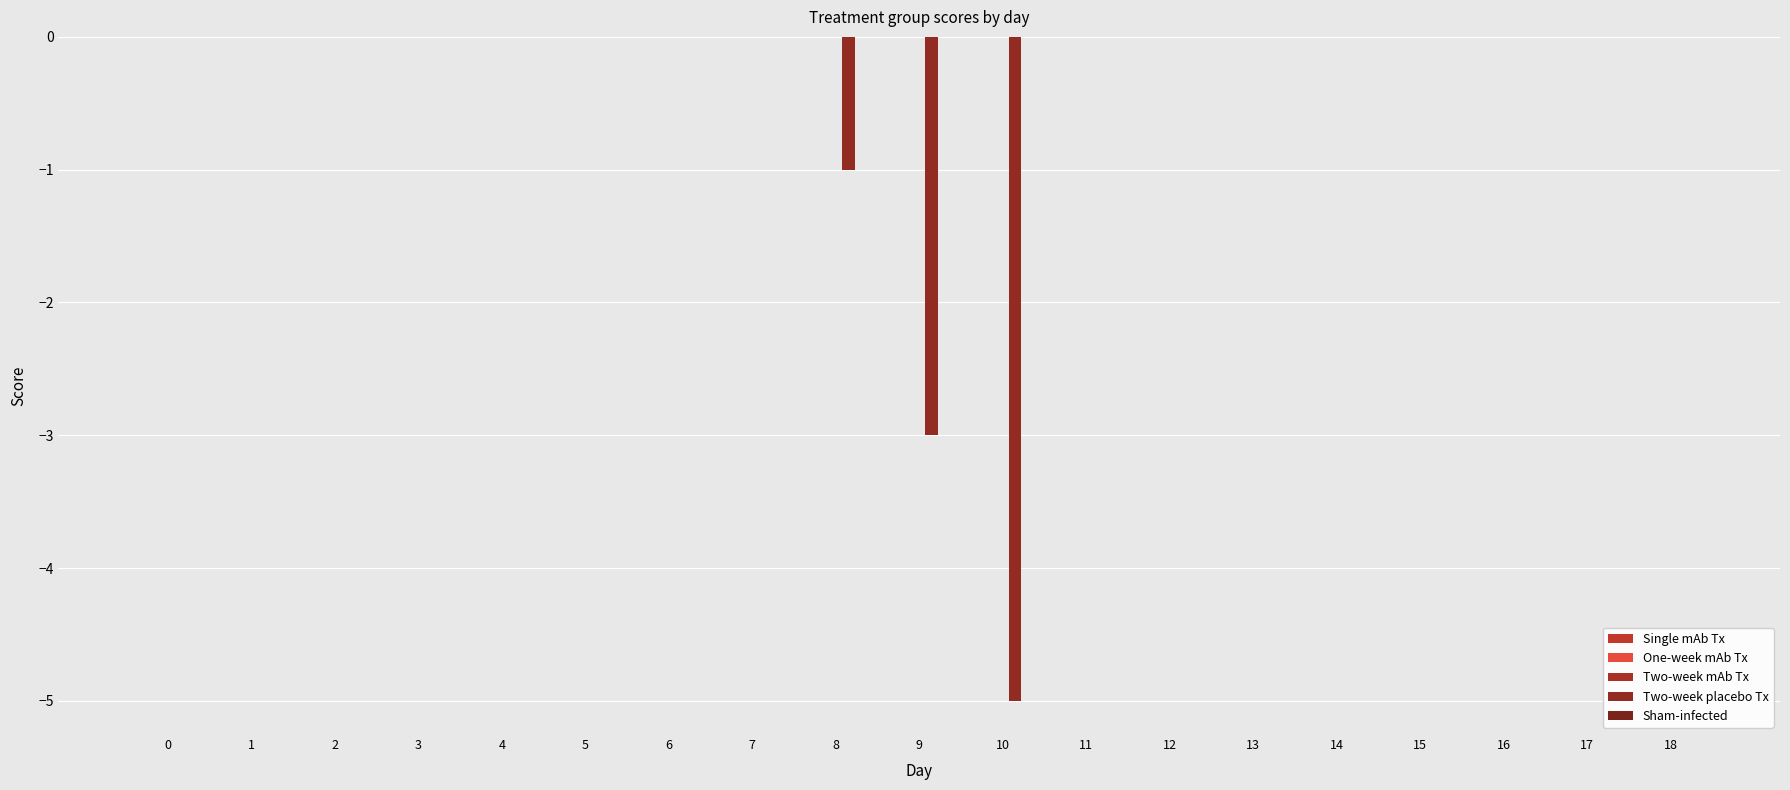

Count the number of categories in the chart.

19